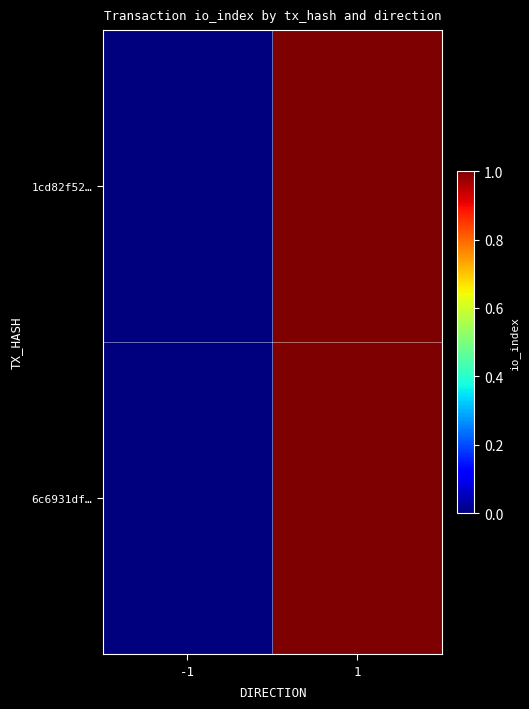

At which category is the sum across all series the highest?

1